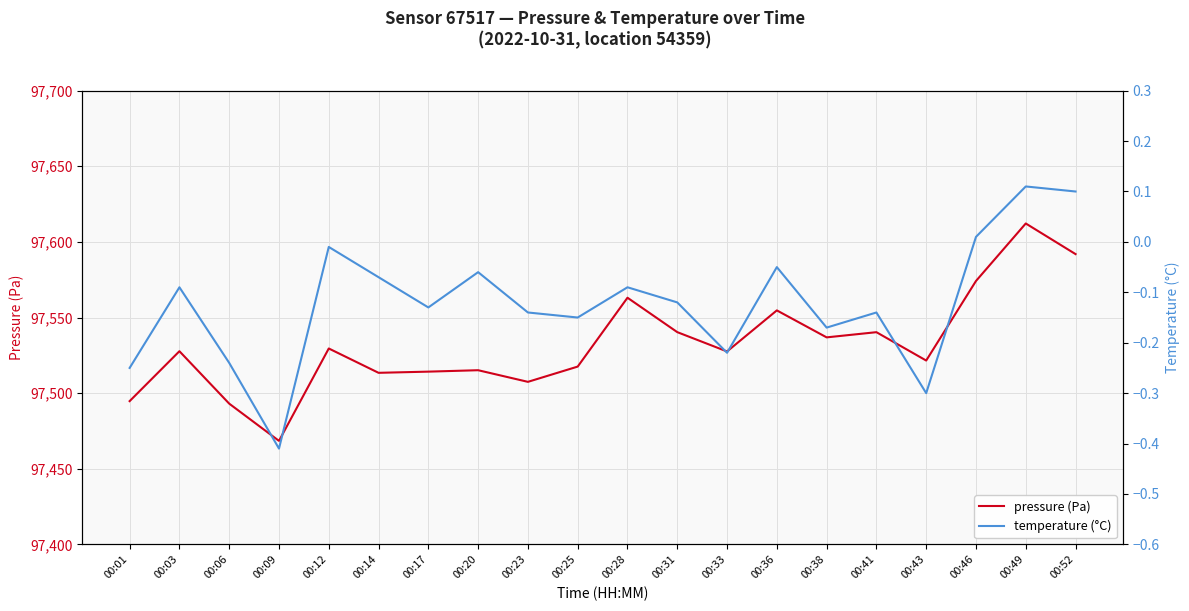

What is the sum of the pressure (Pa) values at 00:25 and 00:01?

195012.3